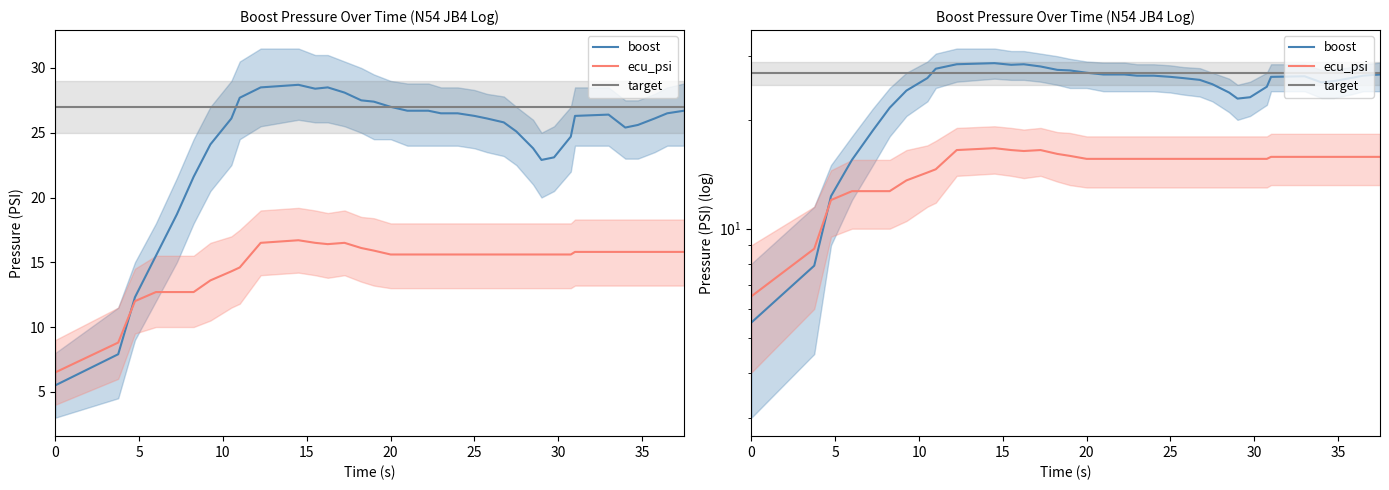

What is the average value of the boost series?

24.2